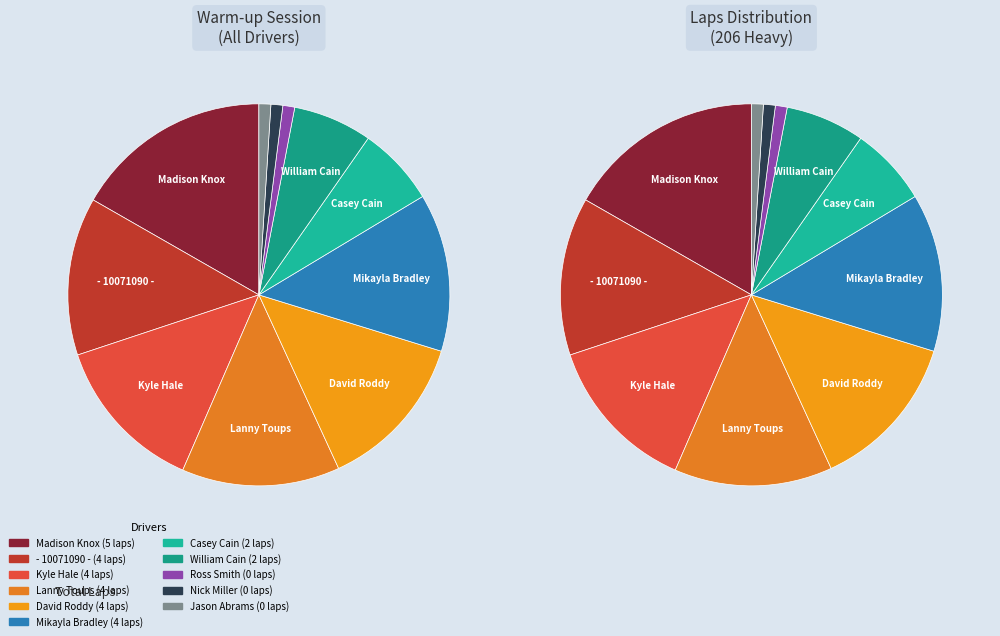

To the nearest percent, what percentage of the pie is Kyle Hale?

14%